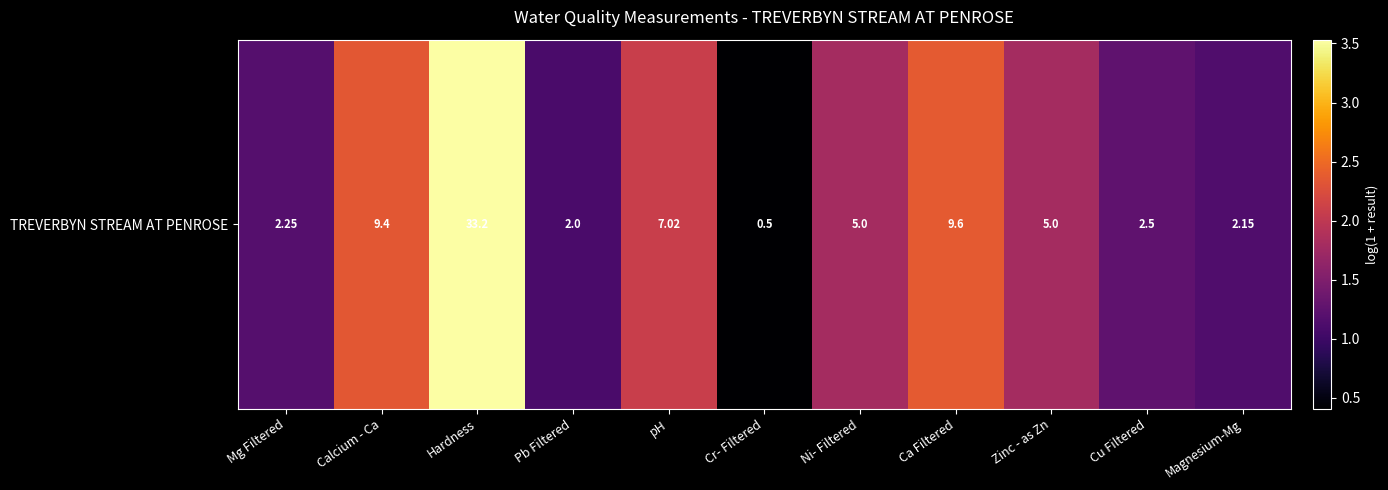

At which label is the value closest to 1?

Pb Filtered